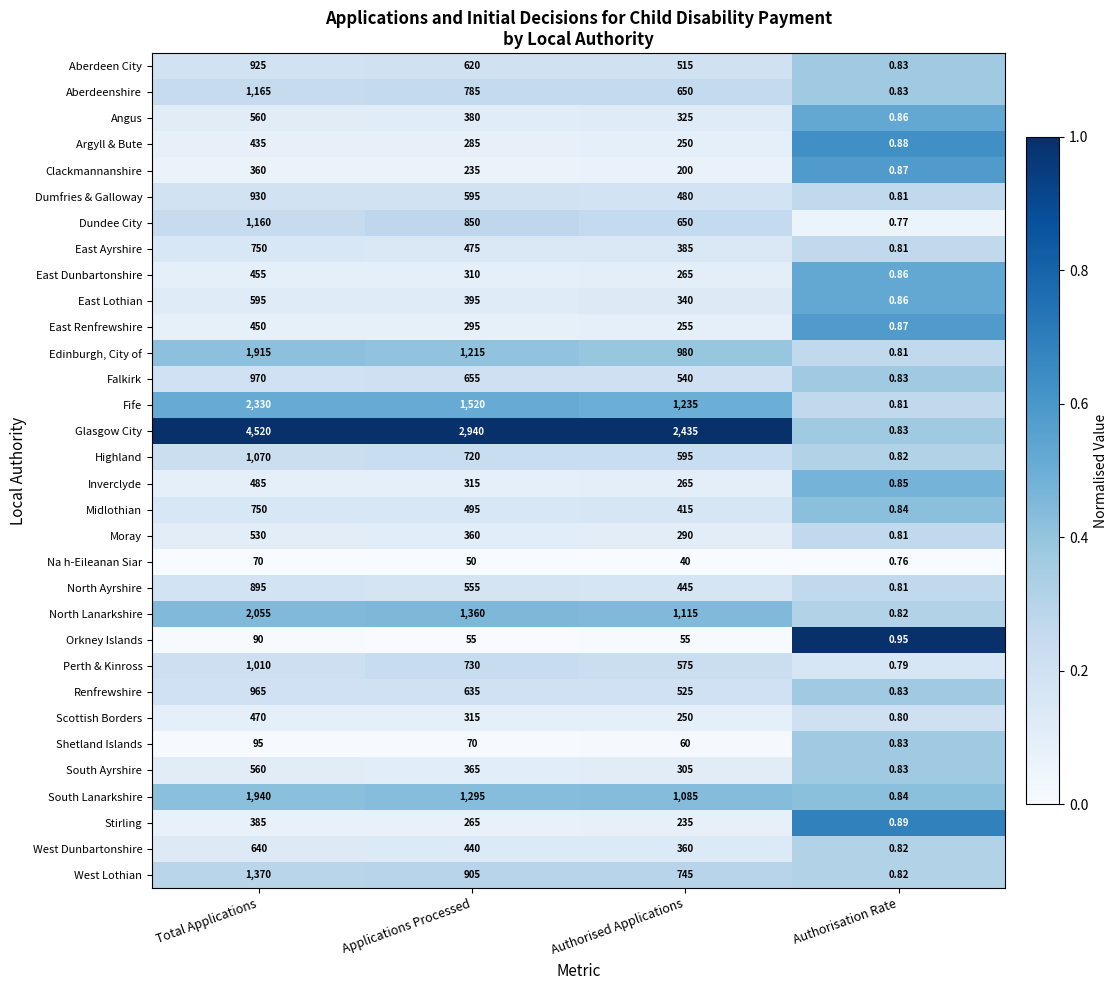

Which category has the highest value across all series?

Total Applications